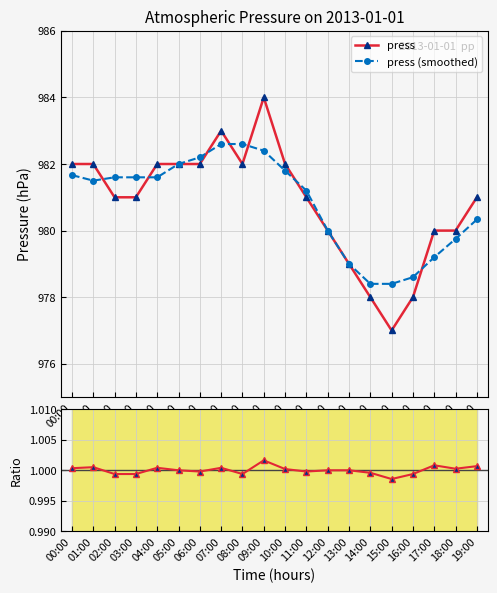

Is the value of press at 00:00 greater than the value of press (smoothed) at 00:00?

Yes